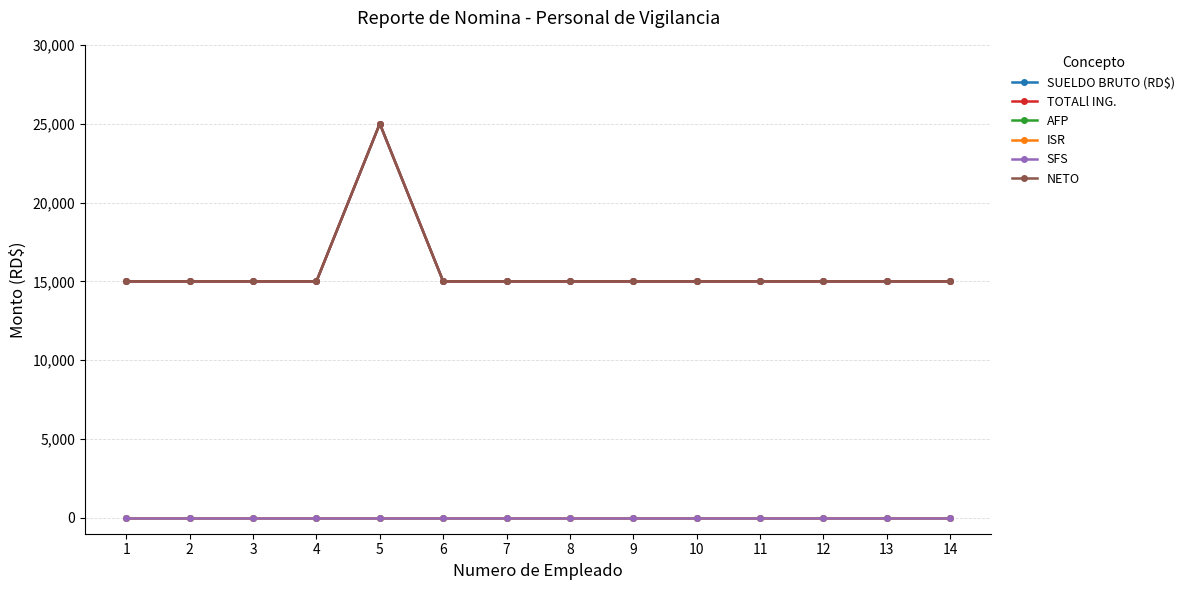

Reading left to right, list all the values displayed in this chart.

SUELDO BRUTO (RD$): 15000	15000	15000	15000	25000	15000	15000	15000	15000	15000	15000	15000	15000	15000
TOTALl ING.: 15000	15000	15000	15000	25000	15000	15000	15000	15000	15000	15000	15000	15000	15000
AFP: 0	0	0	0	0	0	0	0	0	0	0	0	0	0
ISR: 0	0	0	0	0	0	0	0	0	0	0	0	0	0
SFS: 0	0	0	0	0	0	0	0	0	0	0	0	0	0
NETO: 15000	15000	15000	15000	25000	15000	15000	15000	15000	15000	15000	15000	15000	15000